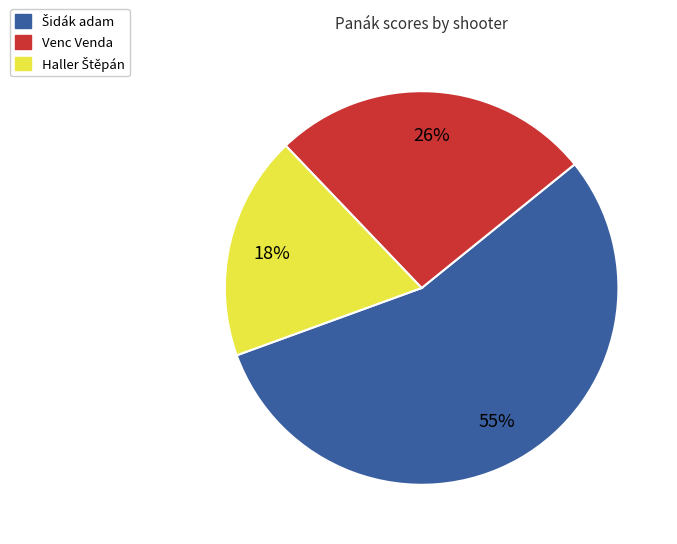

To the nearest percent, what is the difference between the largest and smallest slice percentages?

37%